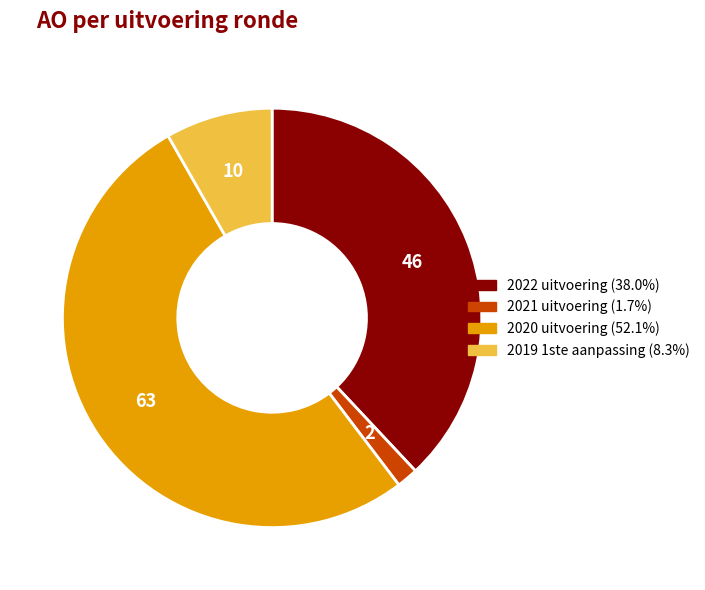

Is 2019 1ste aanpassing the majority of the pie?

No